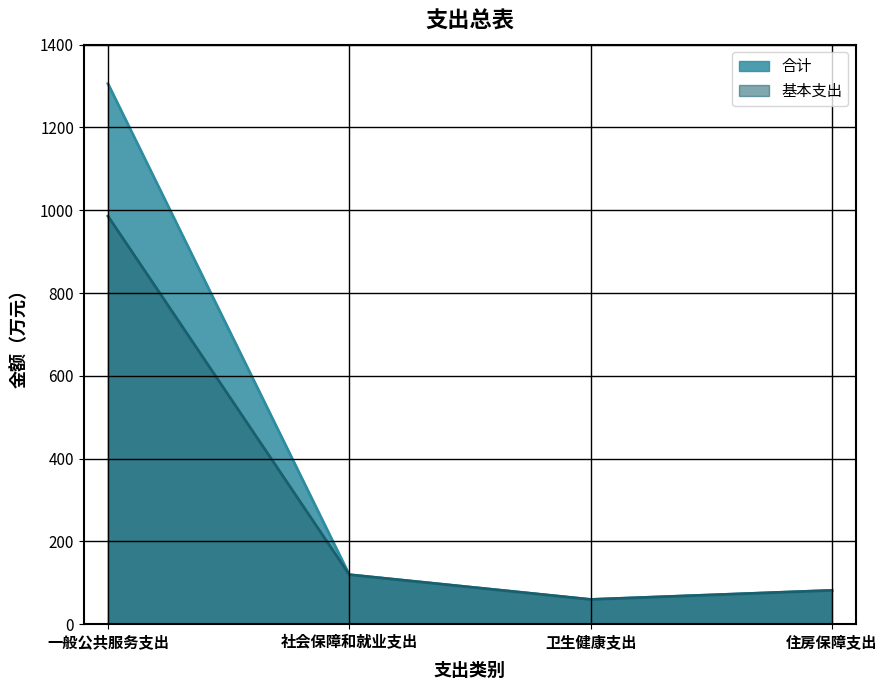

Where is 合计 nearest to the value 682?

社会保障和就业支出